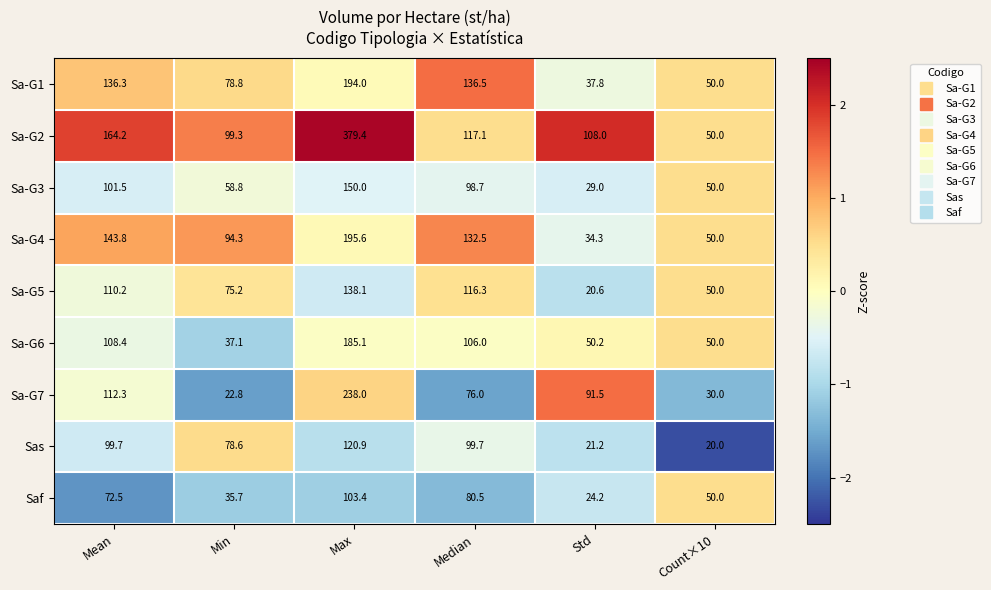

What is the approximate value of Saf at Mean?

72.5